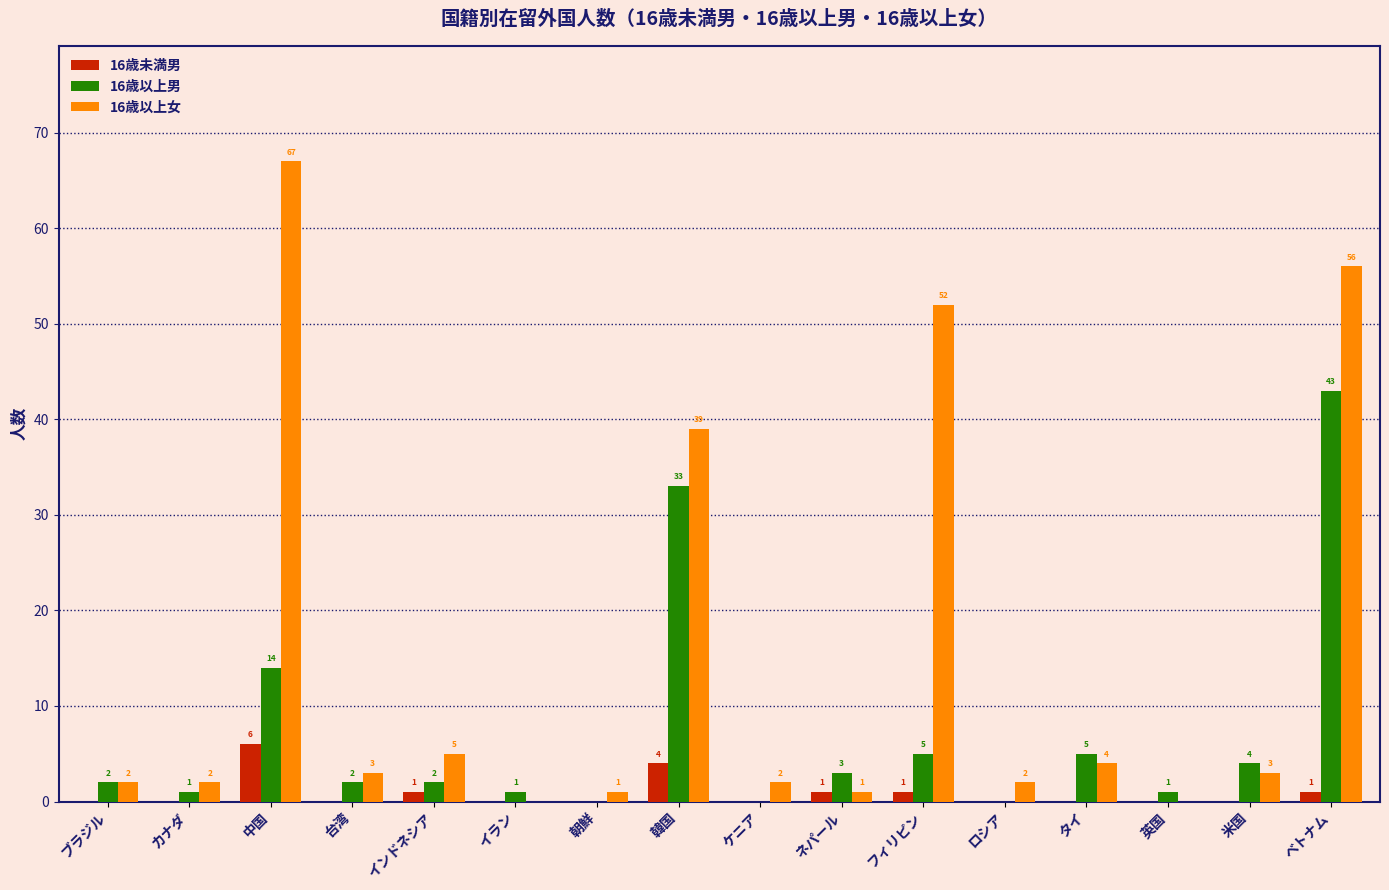

Is it true that 16歳以上男 equals 7 at 米国?

False